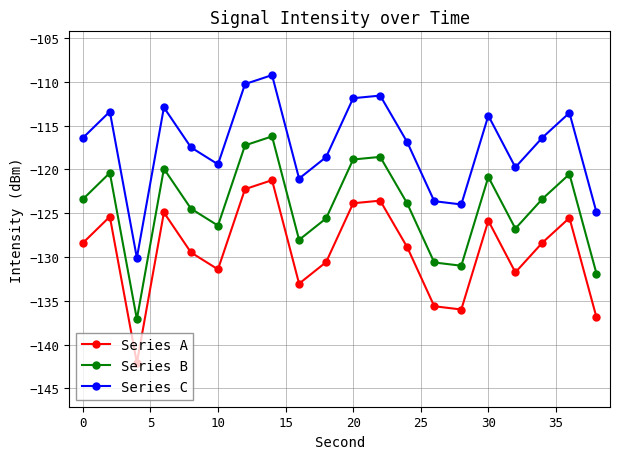

Rank the series by their maximum value, from highest to lowest.

Series C, Series B, Series A